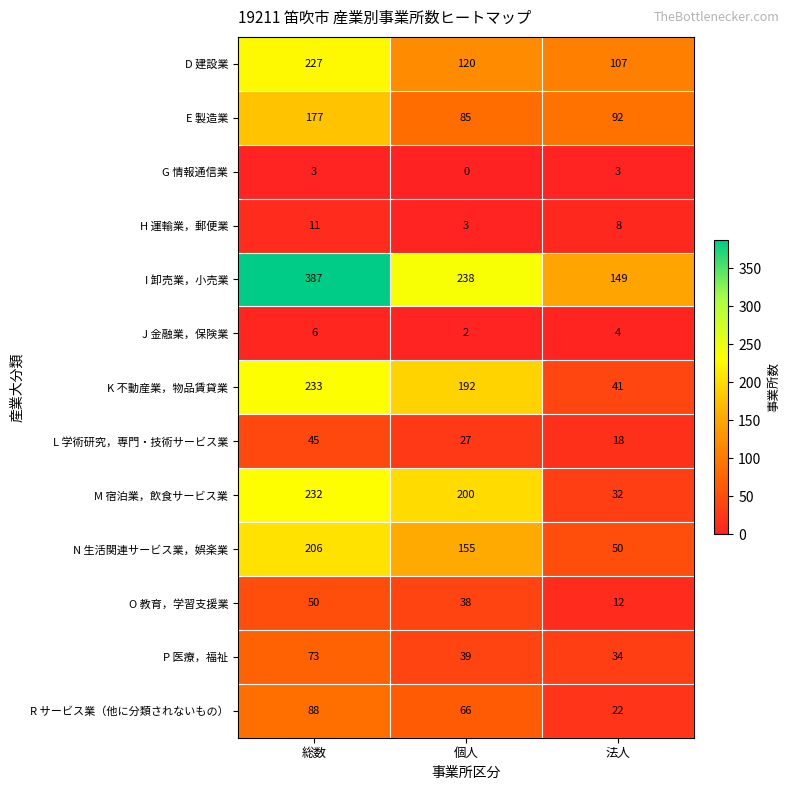

What is the greatest value displayed?

387